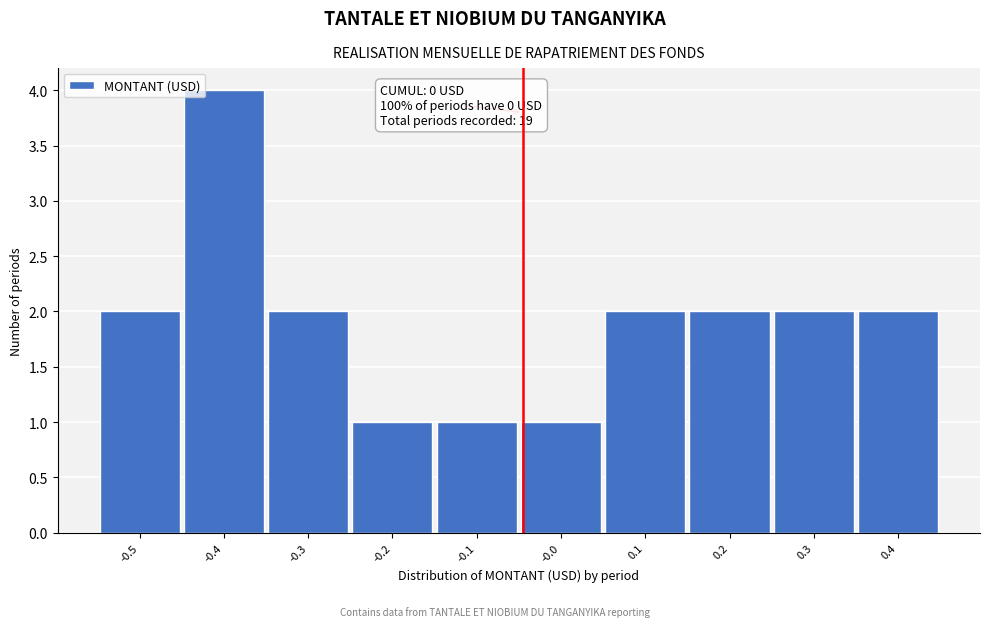

Reading right to left, list all the values displayed in this chart.

0.4=2	0.3=2	0.2=2	0.1=2	-0.0=1	-0.1=1	-0.2=1	-0.3=2	-0.4=4	-0.5=2